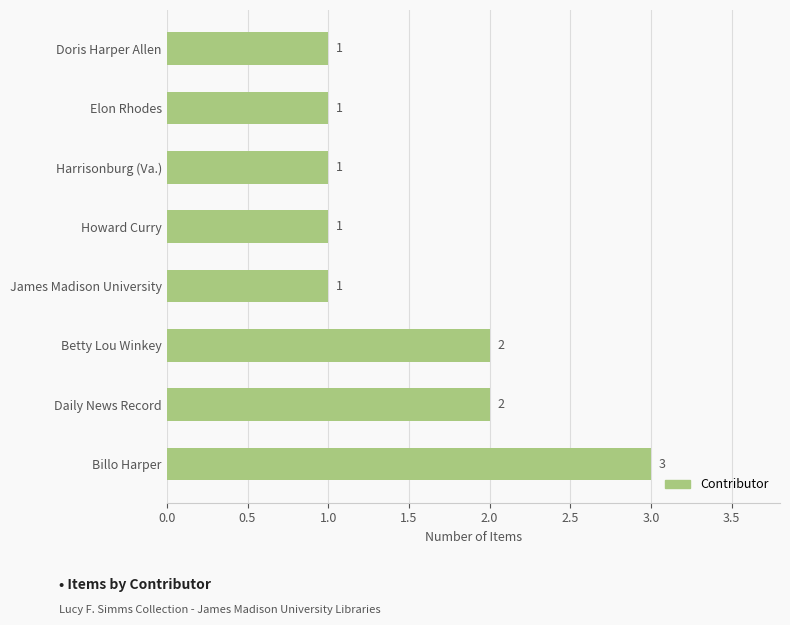

Which label corresponds to the largest value in the chart?

Billo Harper